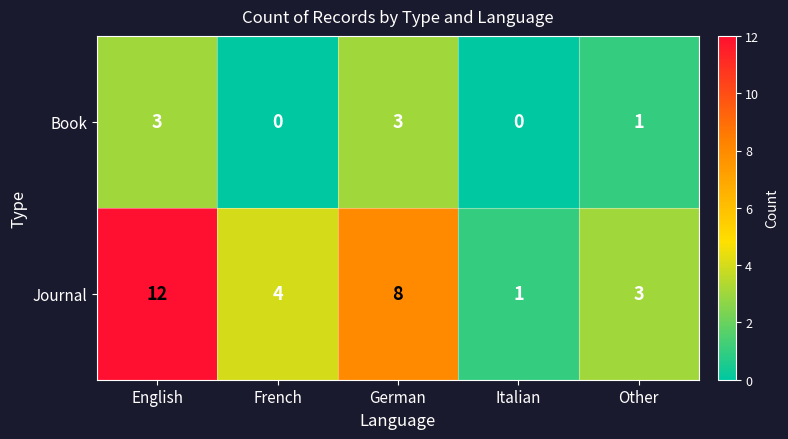

Rank the series at Italian from highest to lowest value.

Journal, Book